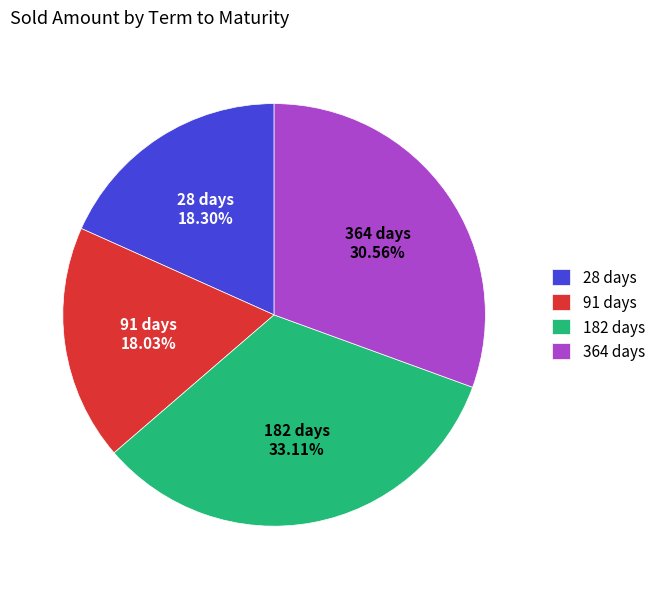

How many slices are in this pie chart?

4